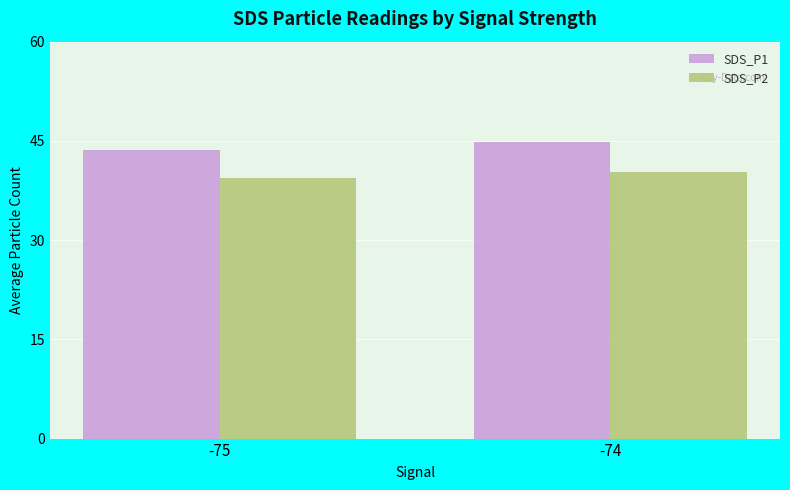

What is the total value across all series at -75?

83.1